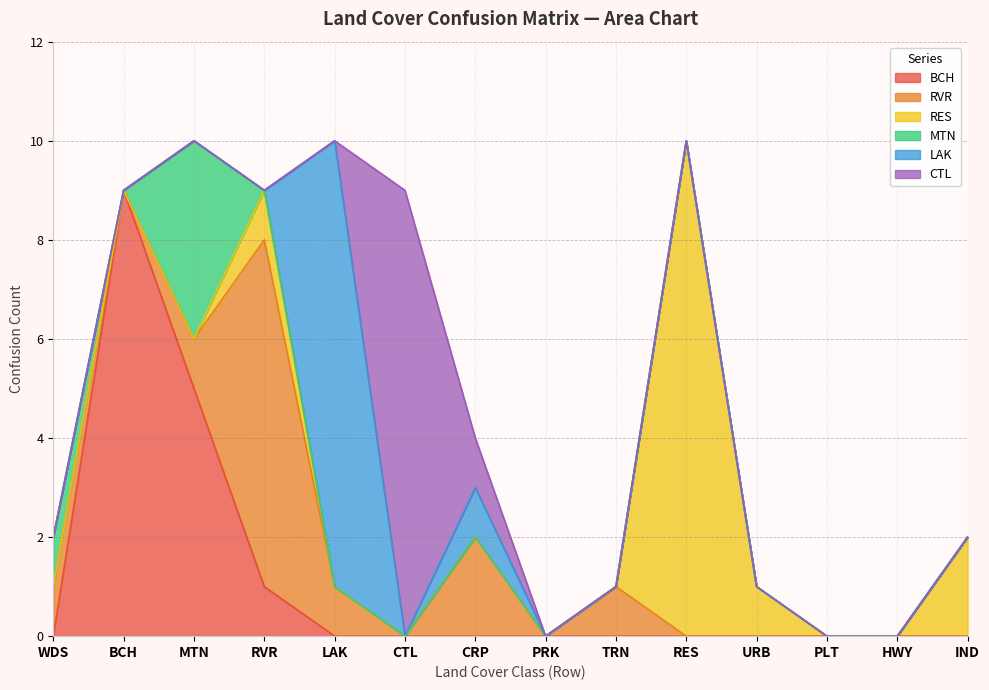

Which series has the largest total across all categories?

BCH